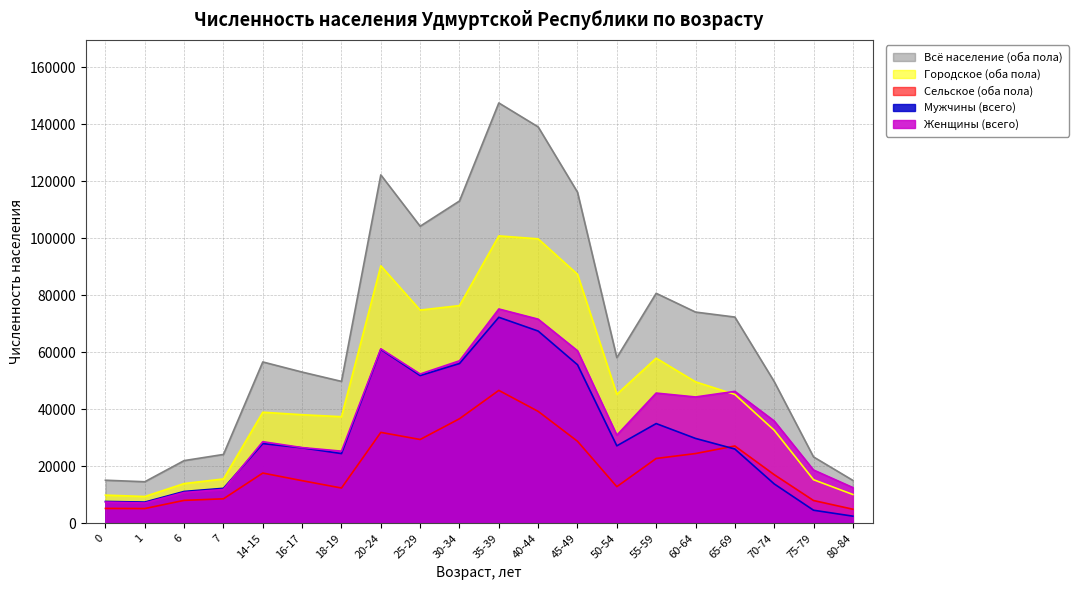

What is the label of the 14th point from the left?

50-54